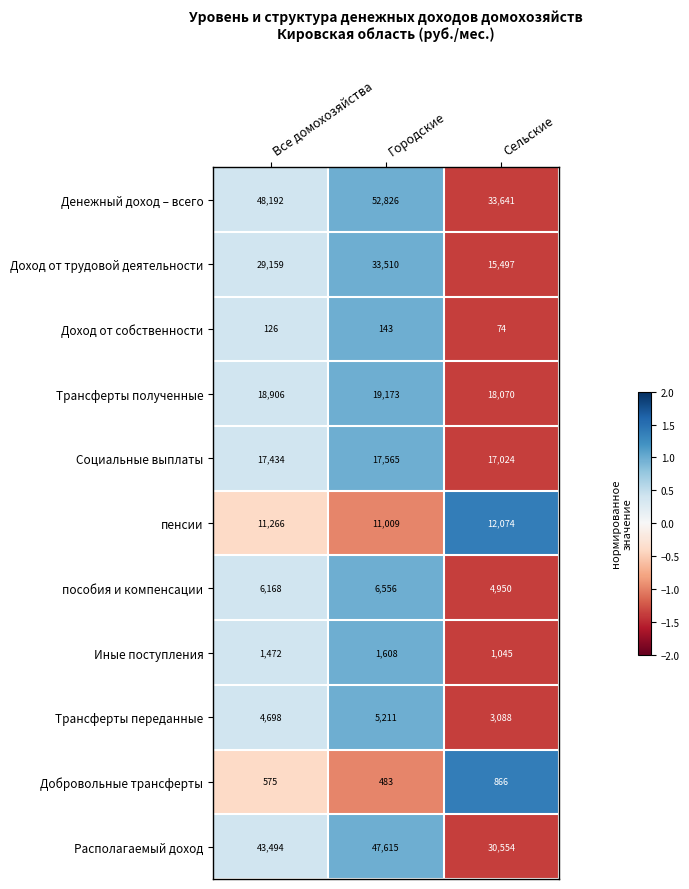

What is the difference between the second highest and minimum values in the Социальные выплаты series?

410